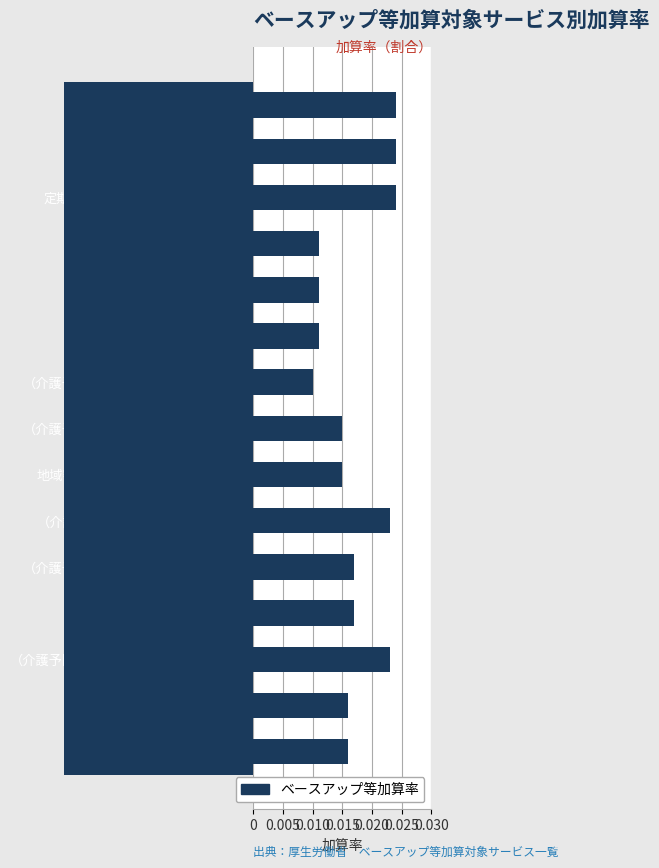

How many values are between 0 and 1?

15